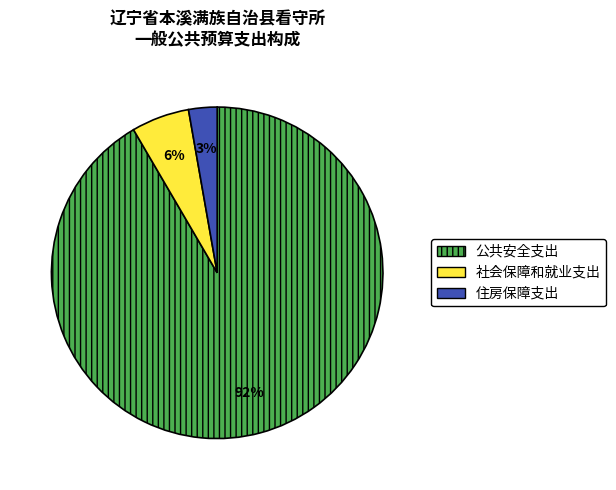

What is the majority slice?

公共安全支出